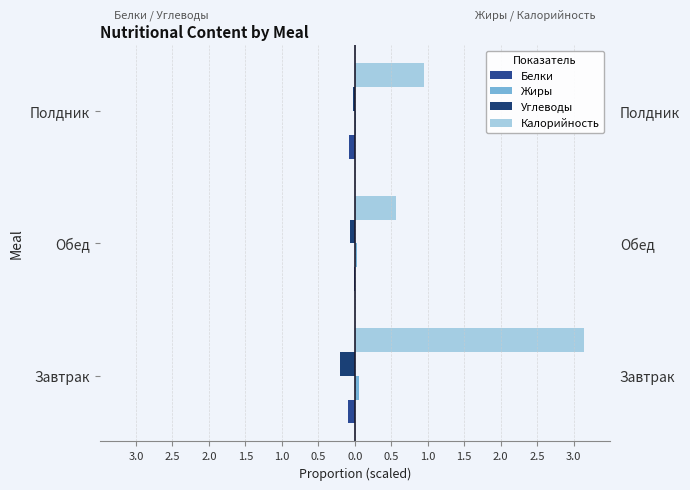

What is the average value of the Белки series?

-0.1